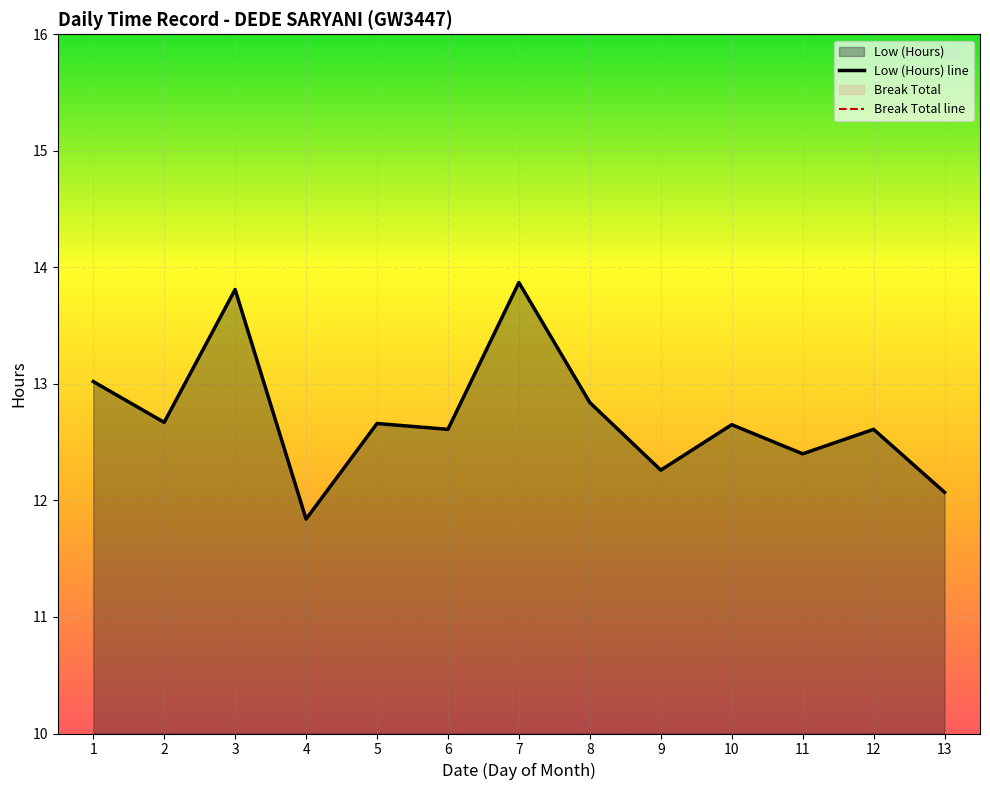

What is the difference between the highest and lowest values at 4?

11.8